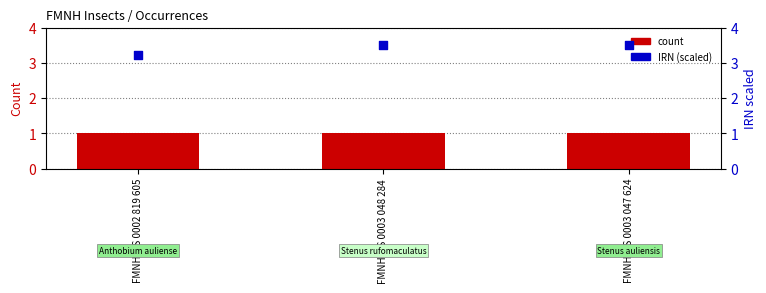

Which series has the largest total across all categories?

IRN (scaled)